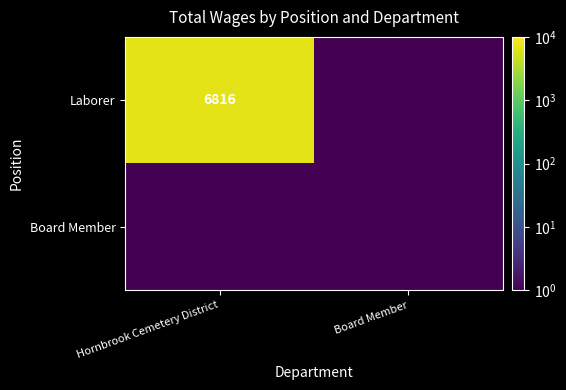

Which category has the highest value across all series?

Hornbrook Cemetery District